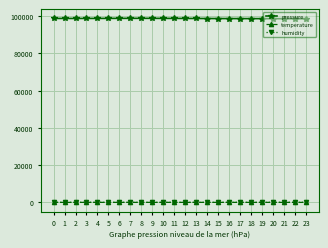

What is the highest value of the pressure series?

98880.0